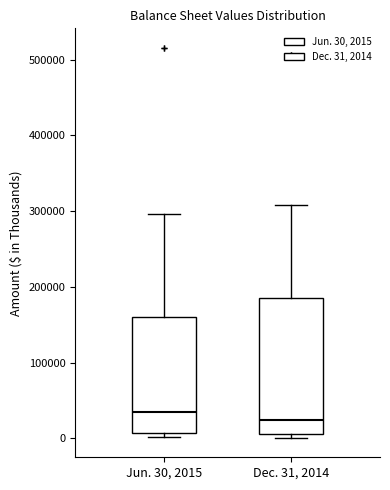

Which box's median line is the lowest?

Dec. 31, 2014